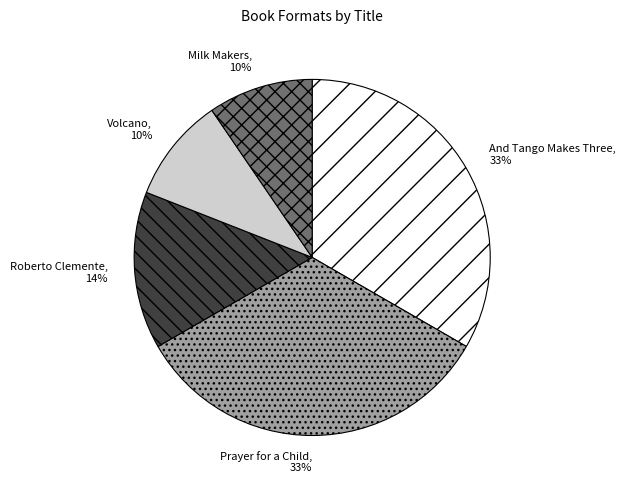

Count the number of slices in the pie.

5